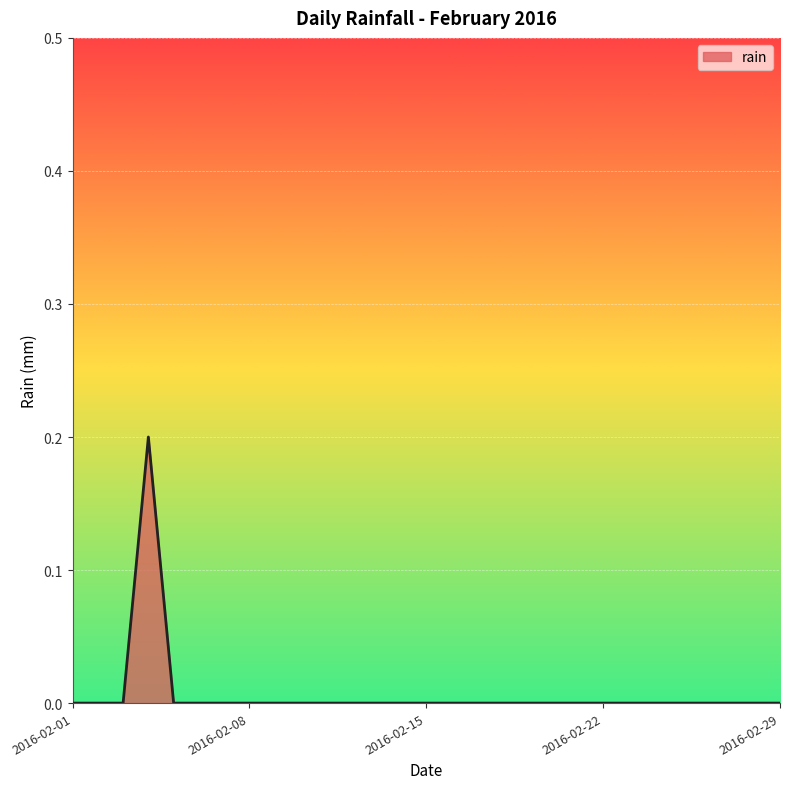

What is the maximum value shown in the chart?

0.2